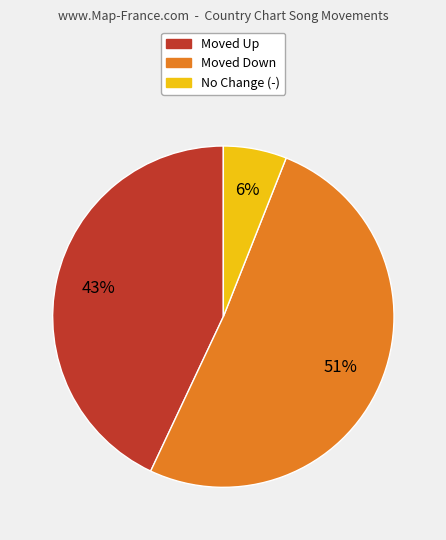

Rank the categories by value from lowest to highest.

No Change (-), Moved Up, Moved Down